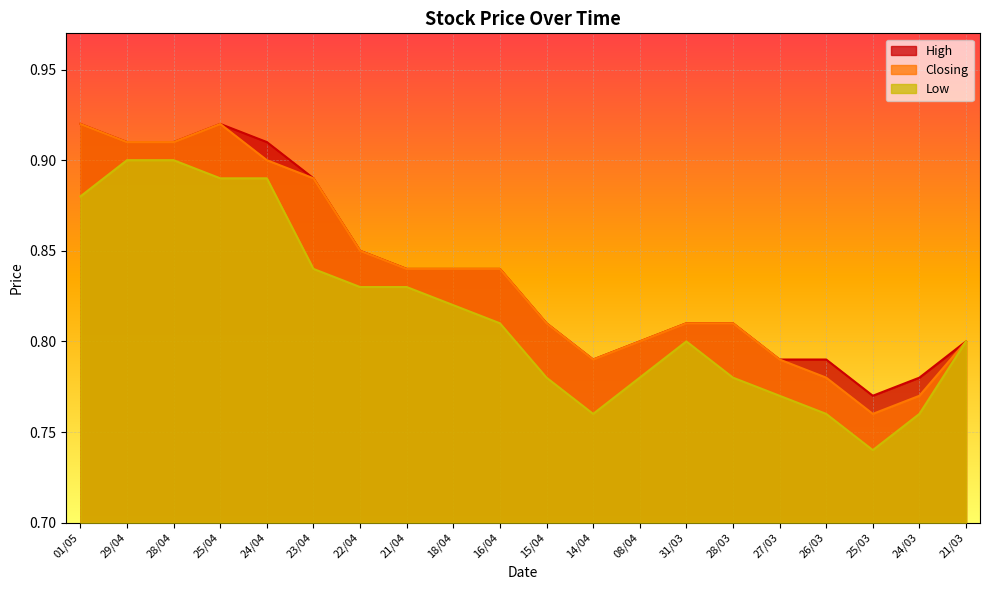

Reading left to right, what are all the values shown in this chart?

High: 0.9	0.9	0.9	0.9	0.9	0.9	0.8	0.8	0.8	0.8	0.8	0.8	0.8	0.8	0.8	0.8	0.8	0.8	0.8	0.8
Closing: 0.9	0.9	0.9	0.9	0.9	0.9	0.8	0.8	0.8	0.8	0.8	0.8	0.8	0.8	0.8	0.8	0.8	0.8	0.8	0.8
Low: 0.9	0.9	0.9	0.9	0.9	0.8	0.8	0.8	0.8	0.8	0.8	0.8	0.8	0.8	0.8	0.8	0.8	0.7	0.8	0.8